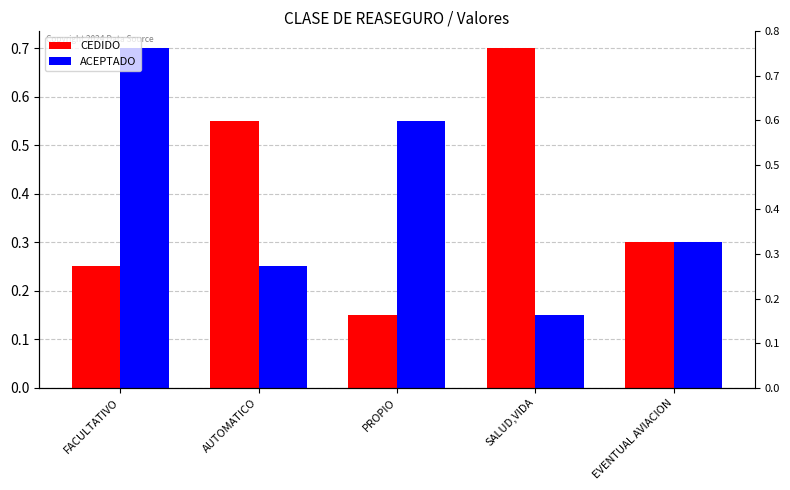

How many categories are shown in the chart?

5